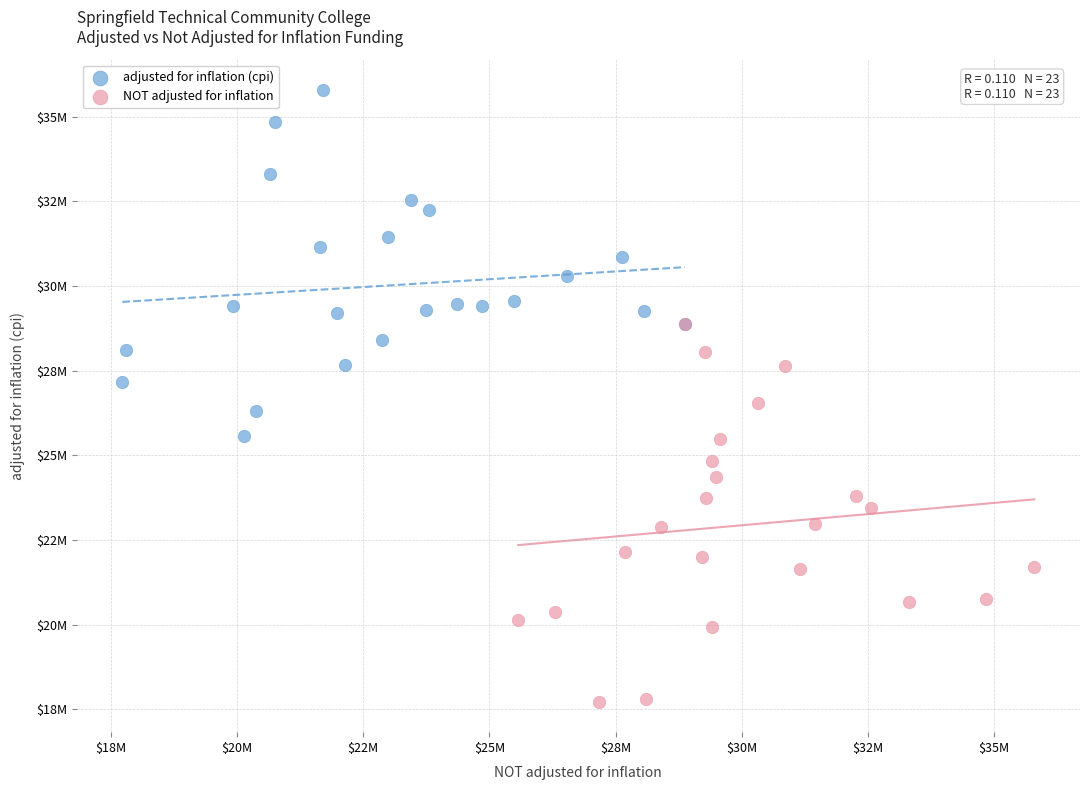

Which series contains the highest Y value?

adjusted for inflation (cpi)